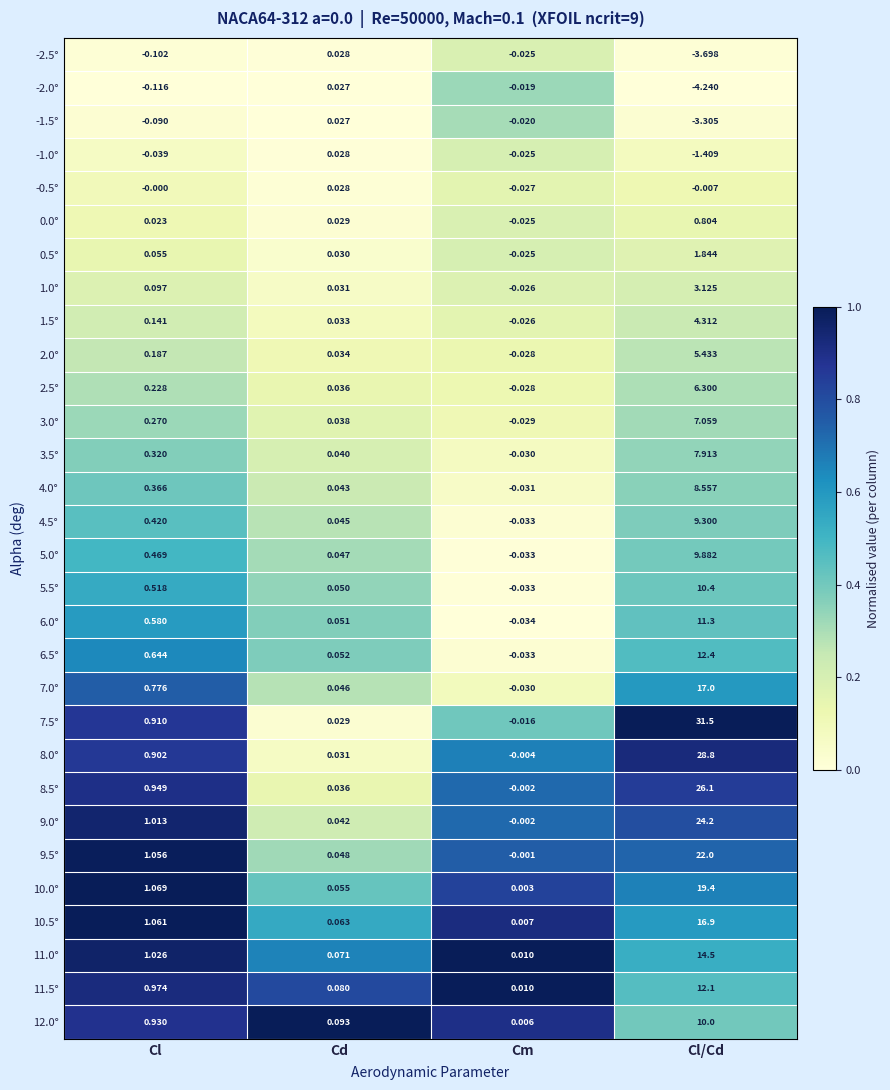

Which series changed the most between Cd and Cl/Cd?

7.5°